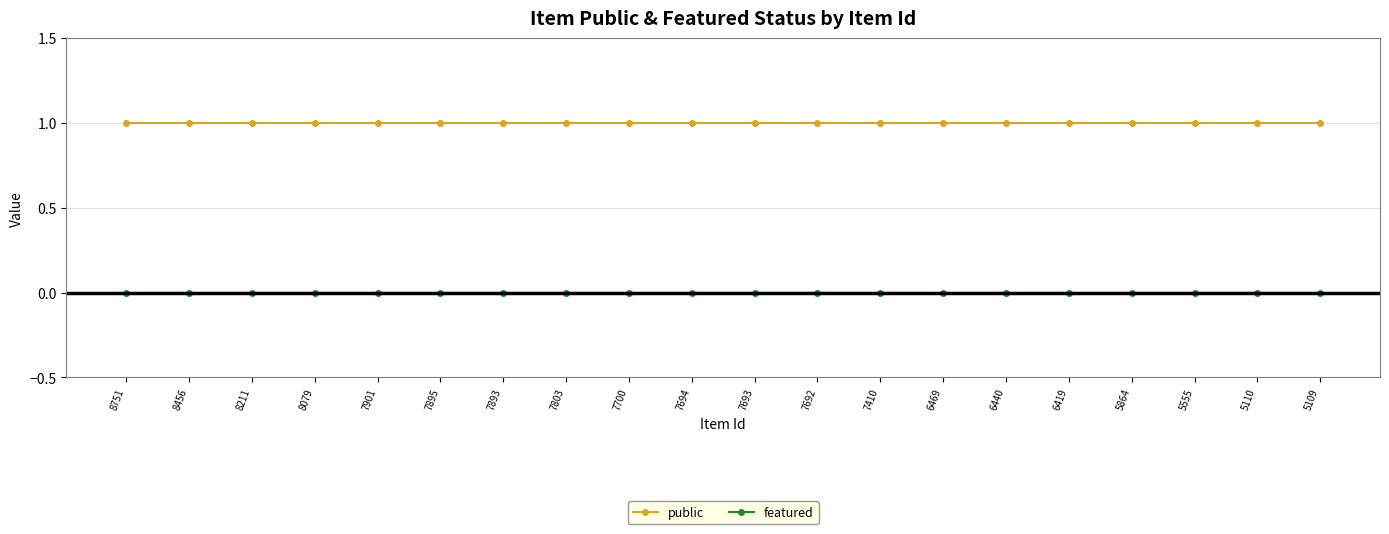

At how many categories does at least one series exceed 0?

20